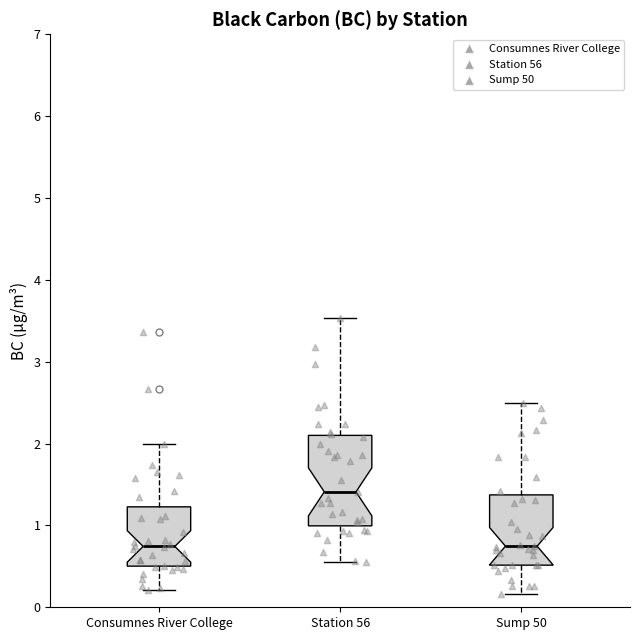

Where does the upper whisker of the box for Consumnes River College end on the y-axis? The values are not printed on the chart, so give them approximately, as read against the axis.

2.0